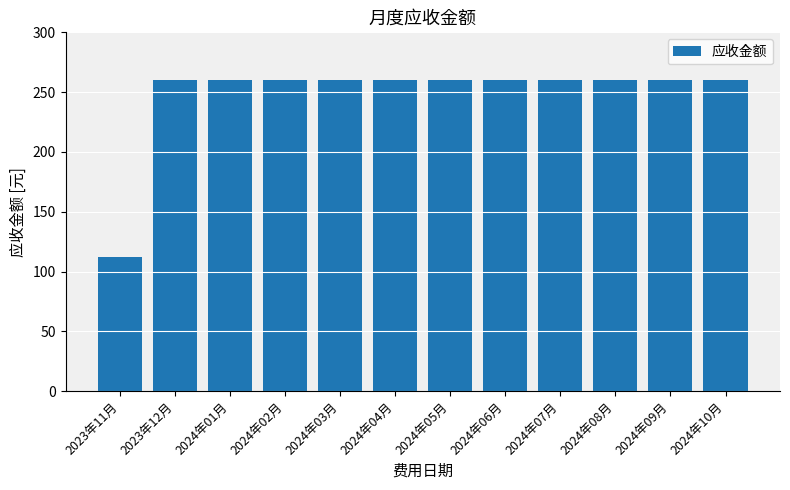

The chart shows a value of 62.6 at 2024年08月. True or false?

False